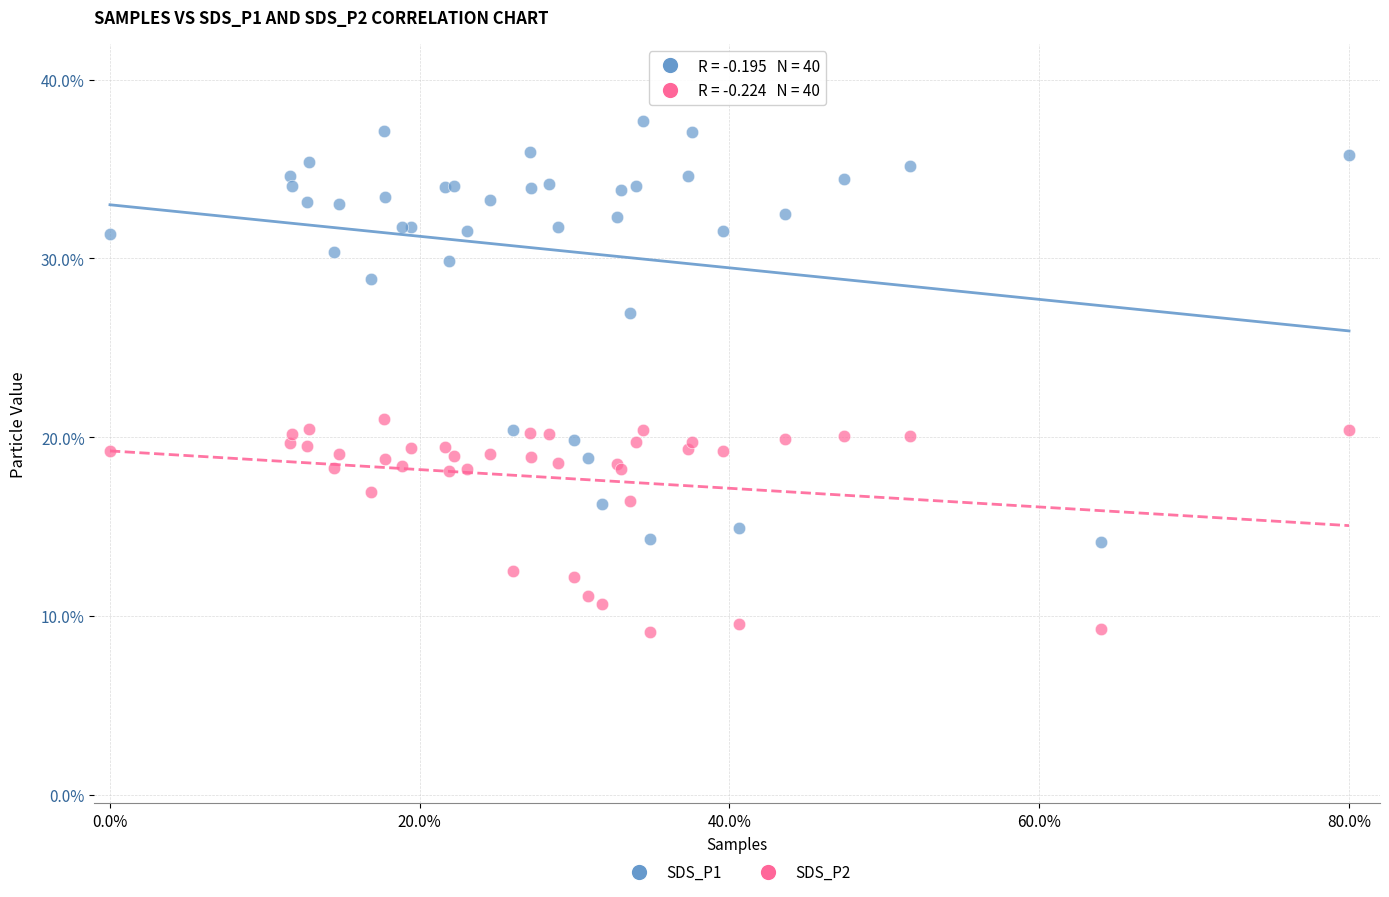

Which series contains the lowest Y value?

SDS_P2